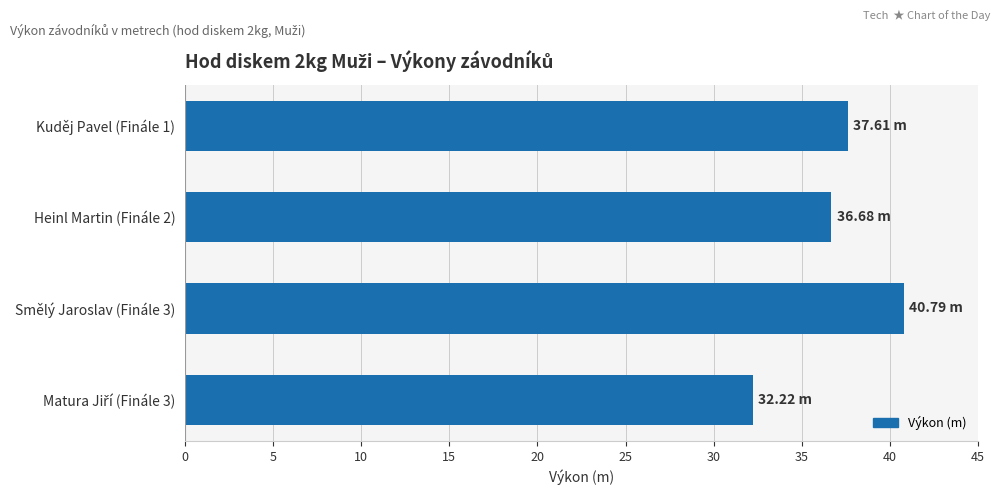

What is the maximum value shown in the chart?

40.8